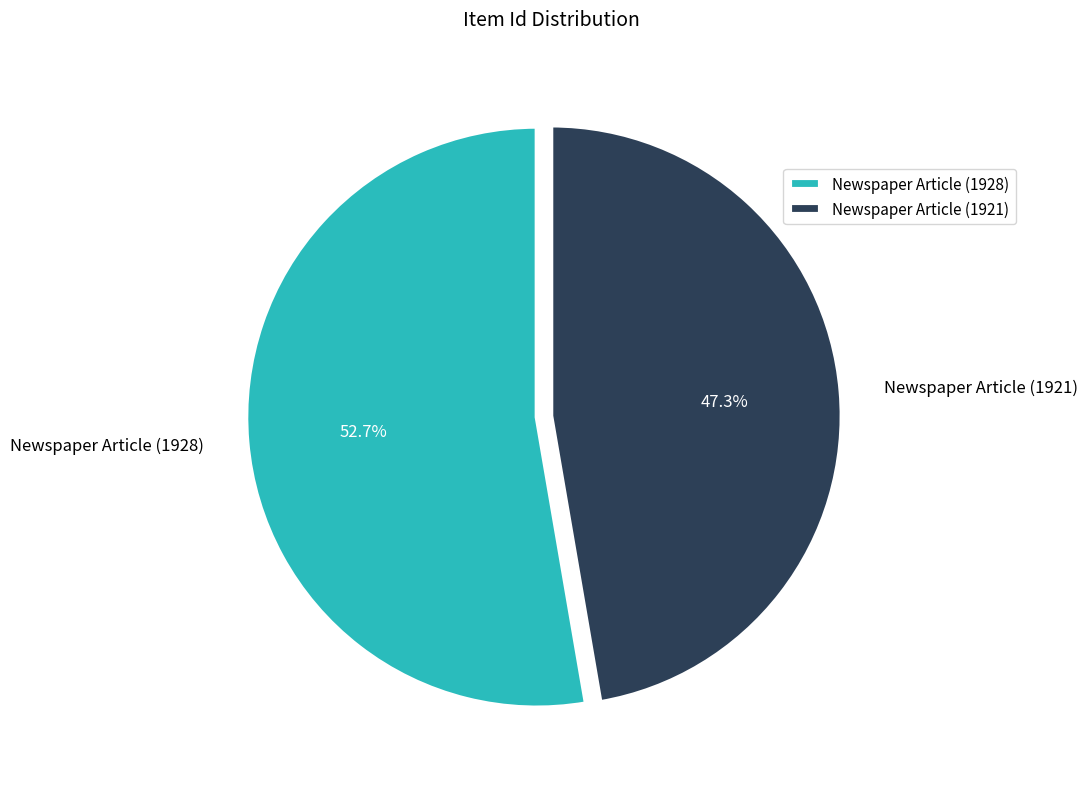

Count the number of slices in the pie.

2